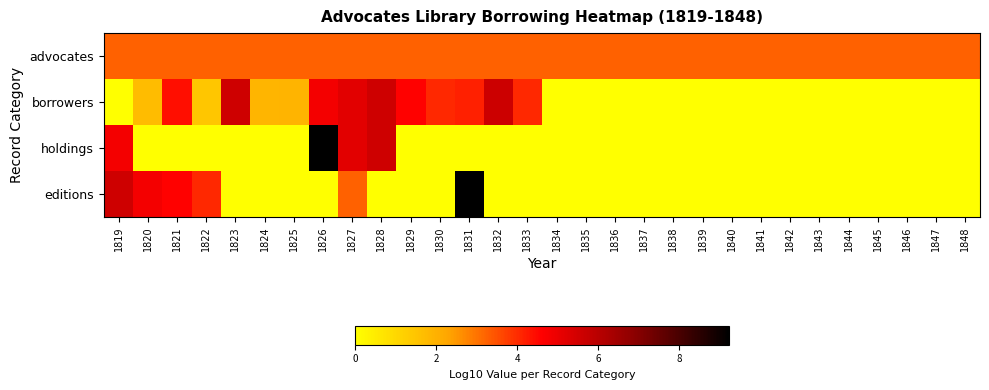

Which series has the largest total across all categories?

advocates